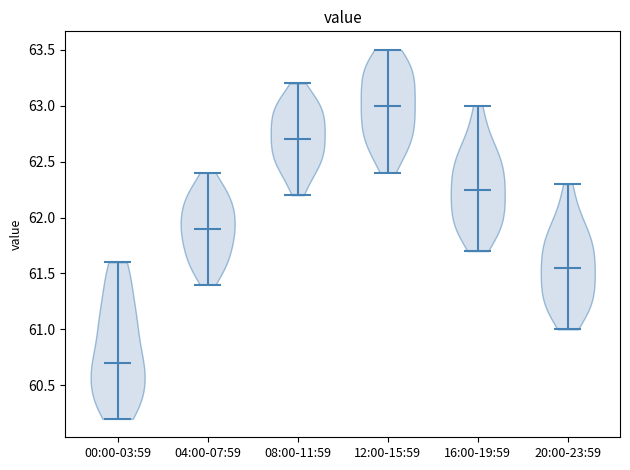

Reading left to right, read every violin against the y-axis: where its median line is, and the lowest and highest points it reaches. The values are not printed on the chart, so give them approximately, as read against the axis.

00:00-03:59: median line 60.70, lowest point 60.20, highest point 61.60
04:00-07:59: median line 61.90, lowest point 61.40, highest point 62.40
08:00-11:59: median line 62.70, lowest point 62.20, highest point 63.20
12:00-15:59: median line 63.00, lowest point 62.40, highest point 63.50
16:00-19:59: median line 62.25, lowest point 61.70, highest point 63.00
20:00-23:59: median line 61.55, lowest point 61.00, highest point 62.30